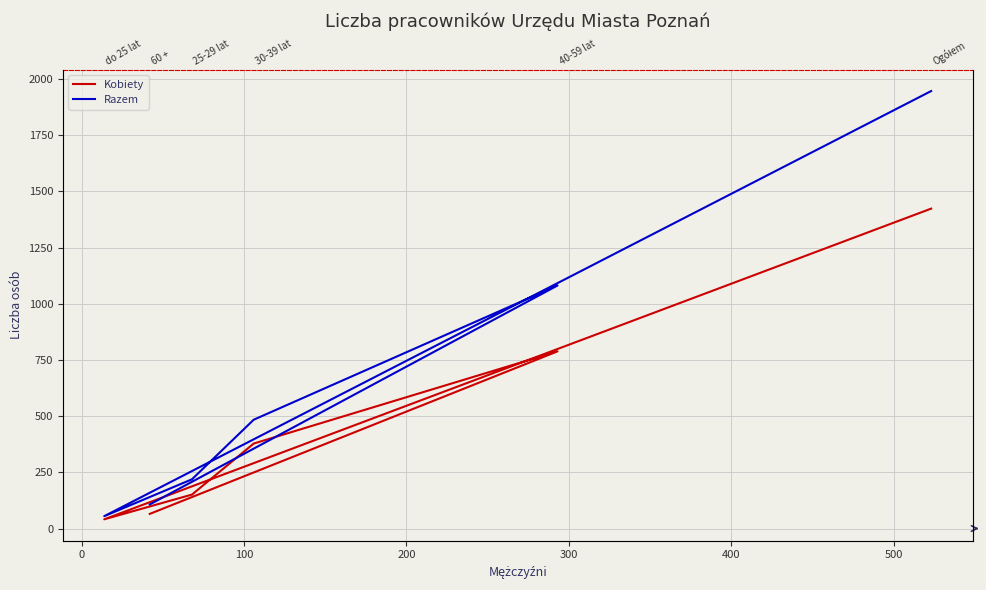

True or false: Kobiety and Razem intersect in this chart.

False